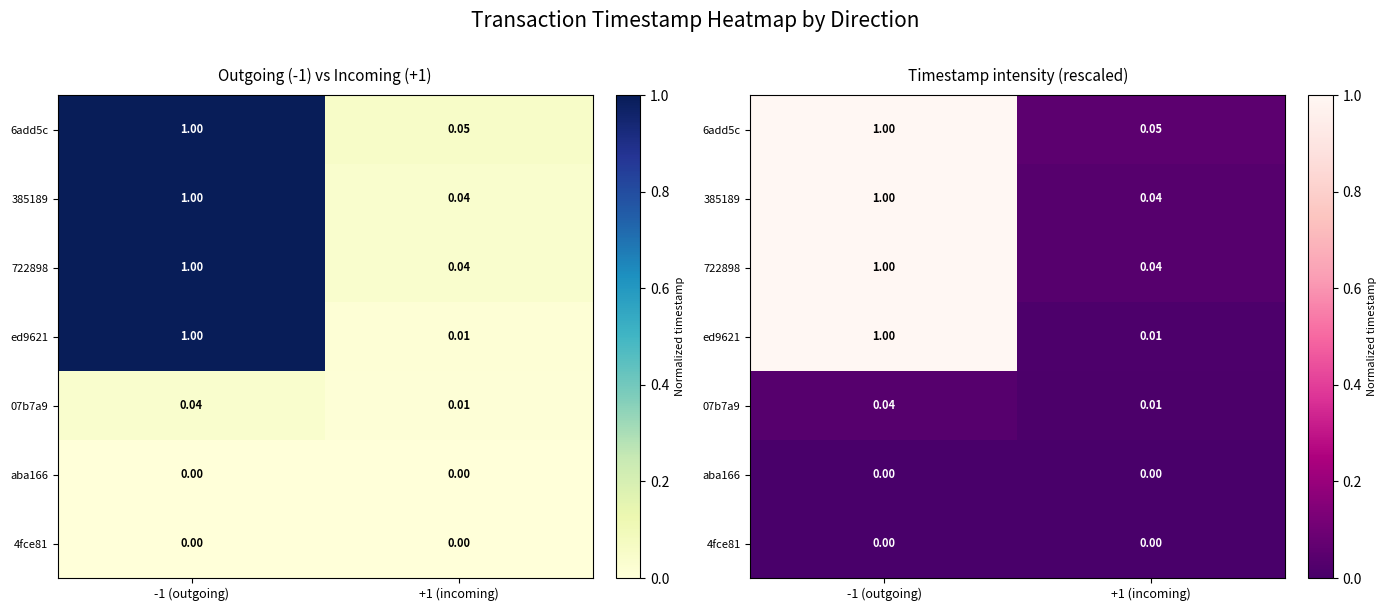

At -1 (outgoing), list the series in order from largest to smallest.

6add5c, 385189, 722898, ed9621, 07b7a9, aba166, 4fce81